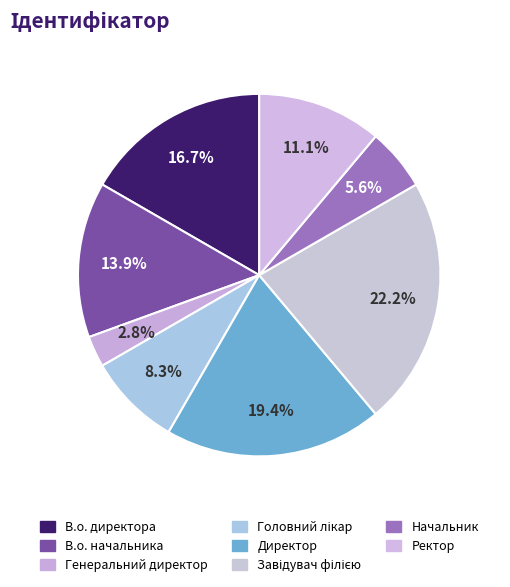

To the nearest percent, what percentage of the pie is Начальник?

6%